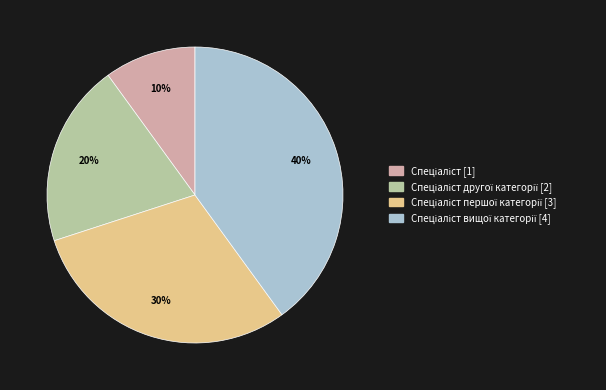

To the nearest percent, what is the average slice percentage?

25%